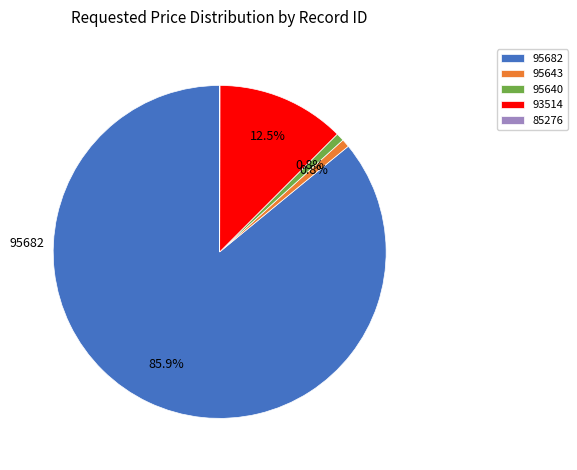

Do 95643 and 95682 together represent more than half of the pie?

Yes